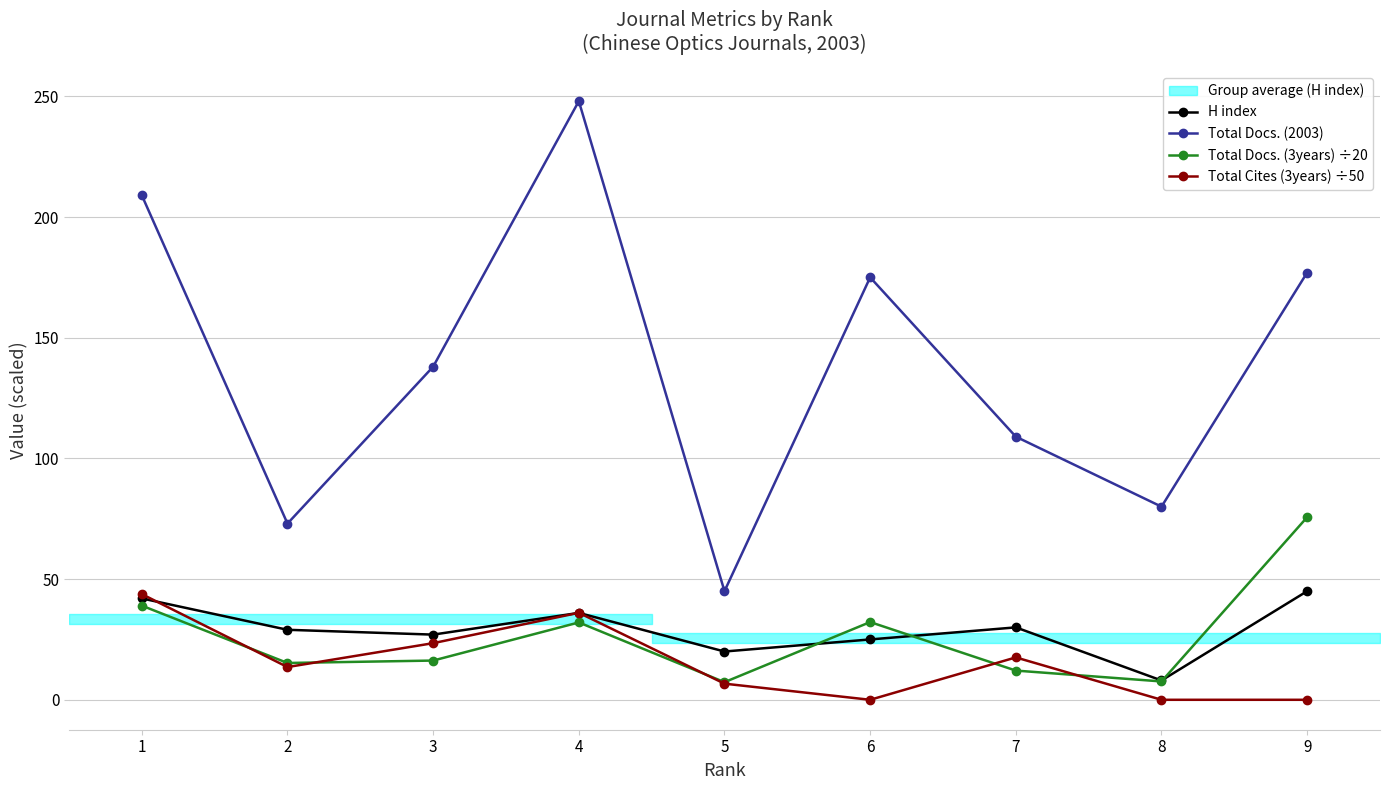

How many intersections are there between H index and Total Docs. (3years) ÷20?

3